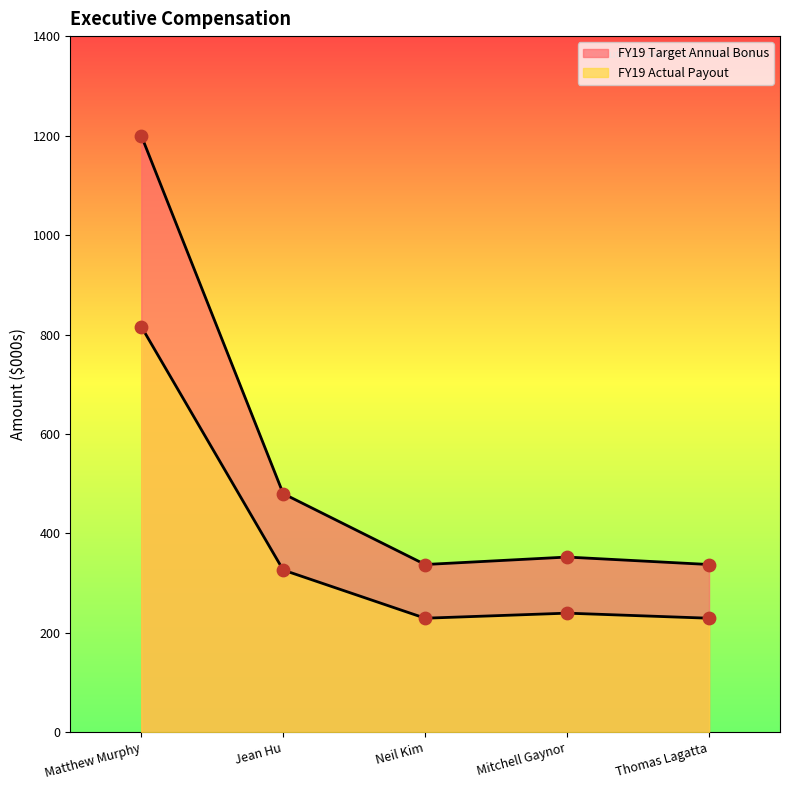

At how many categories does at least one series exceed 746?

1